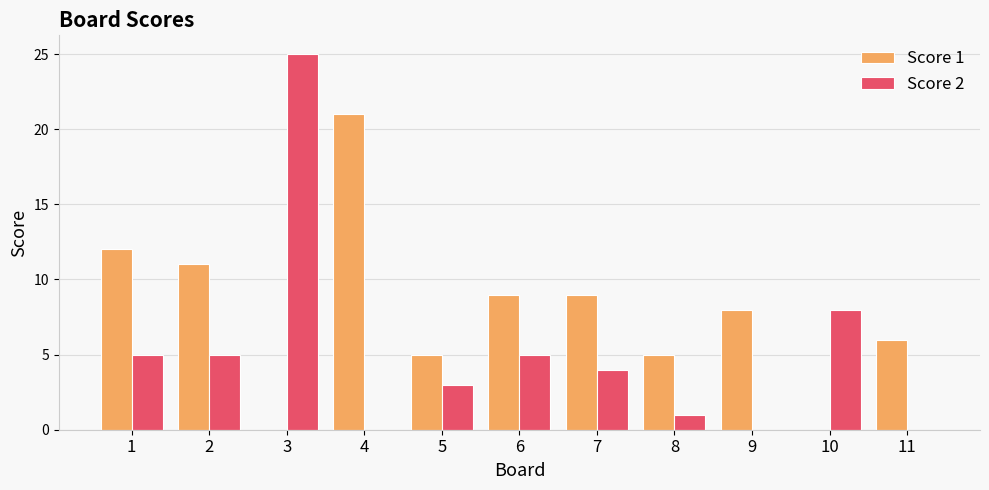

What is the spread (max minus min) of values at 3?

25